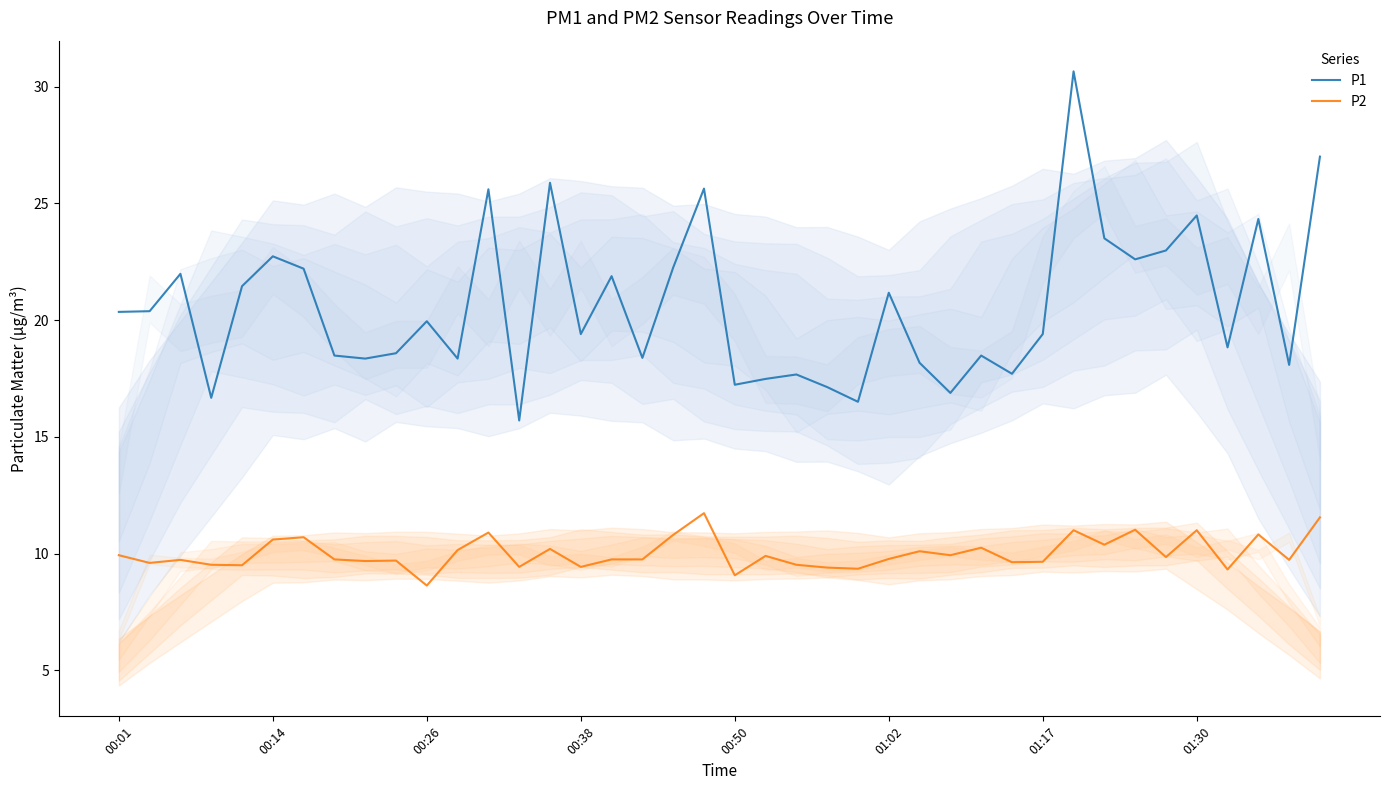

How many lines are shown in the chart?

2